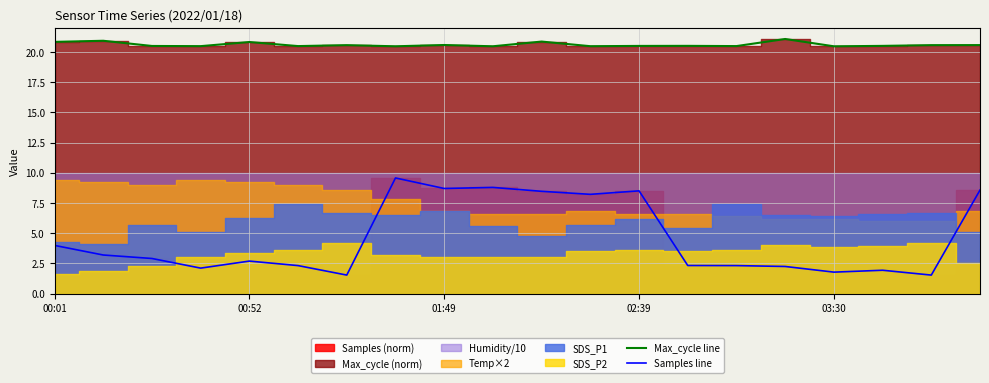

At which category is the sum across all series the highest?

7